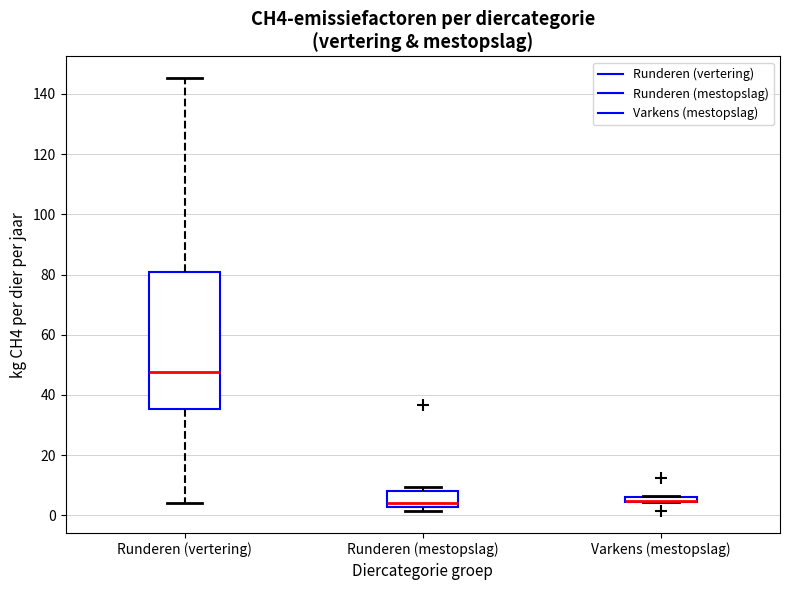

Comparing the boxes themselves (not the whiskers), which one is the tallest?

Runderen (vertering)